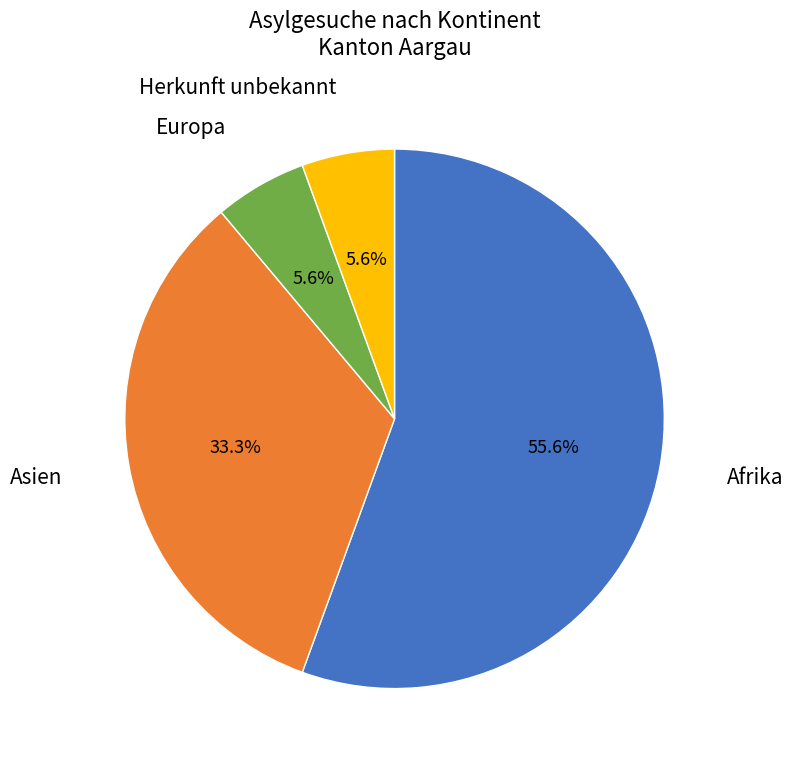

To the nearest percent, what is the average slice percentage?

25%